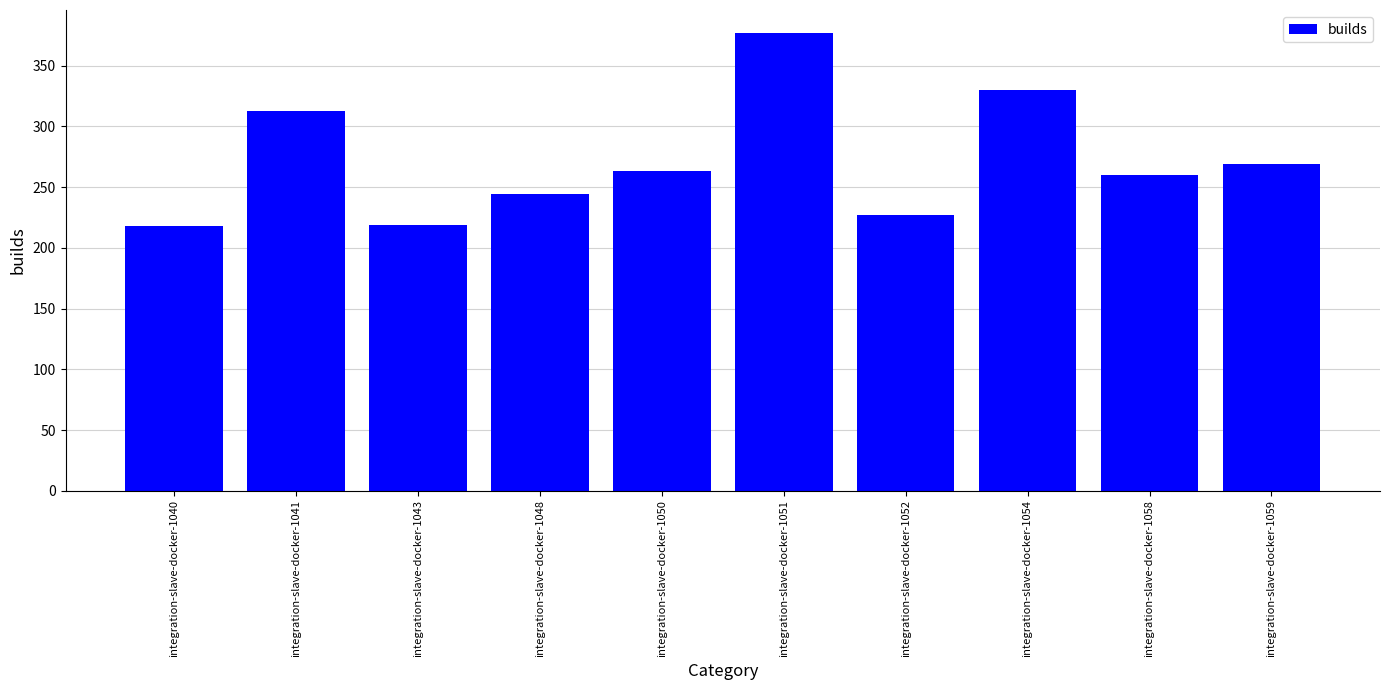

How many bars are there in total?

10